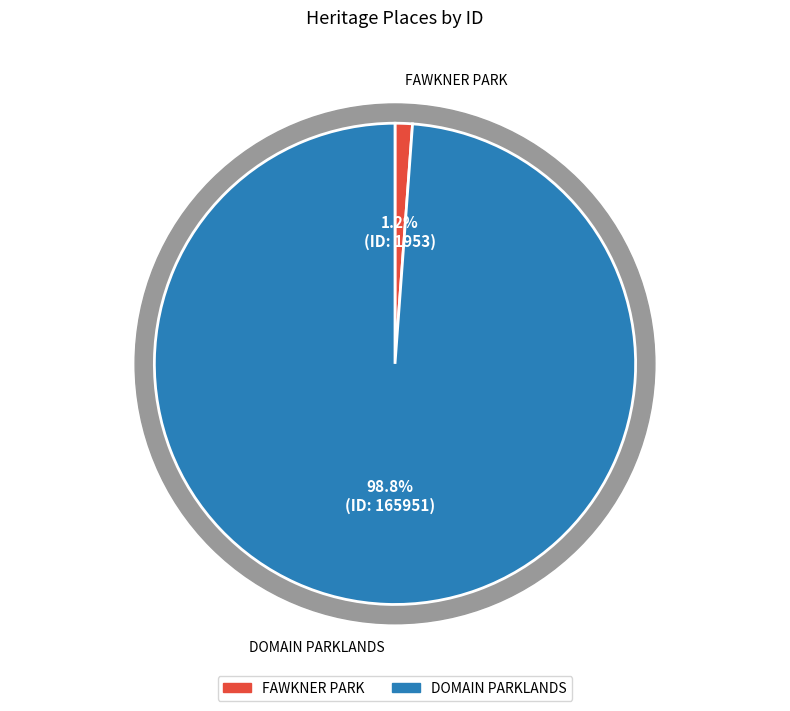

To the nearest percent, what portion does DOMAIN PARKLANDS represent?

99%